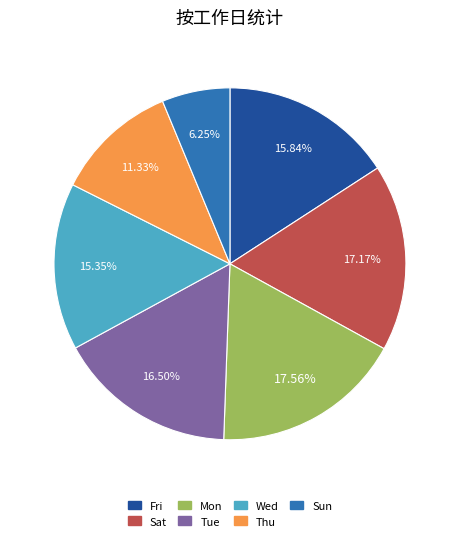

Is there a majority slice in this chart?

No